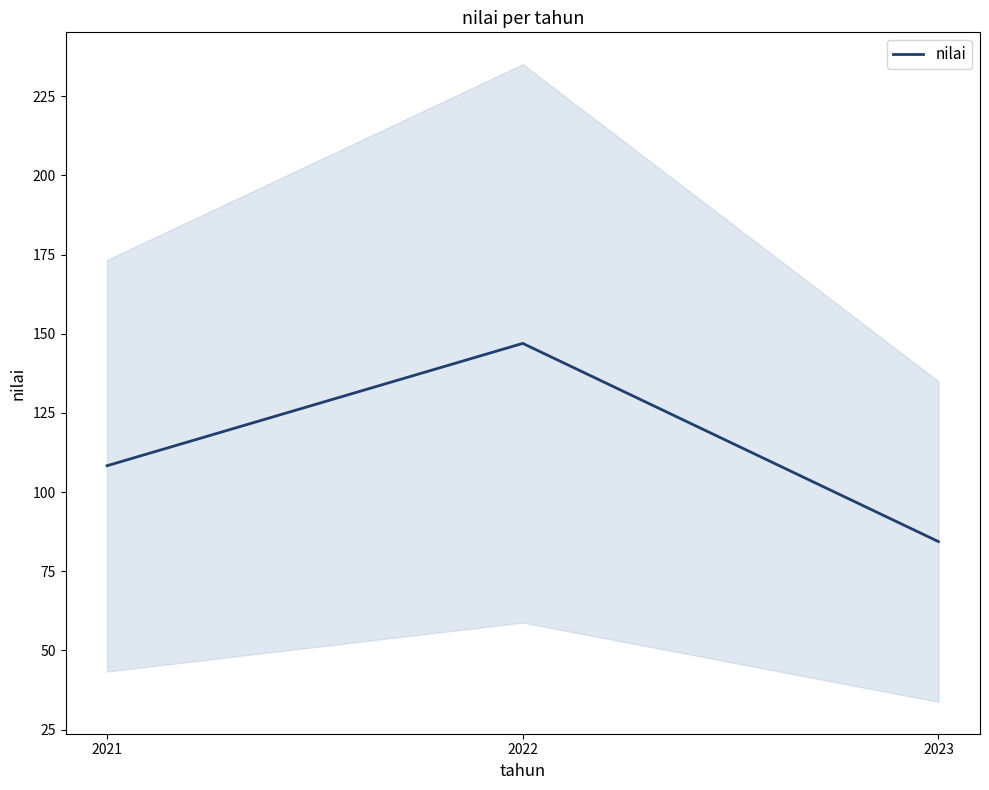

List the labels in order of value, smallest first.

2023, 2021, 2022